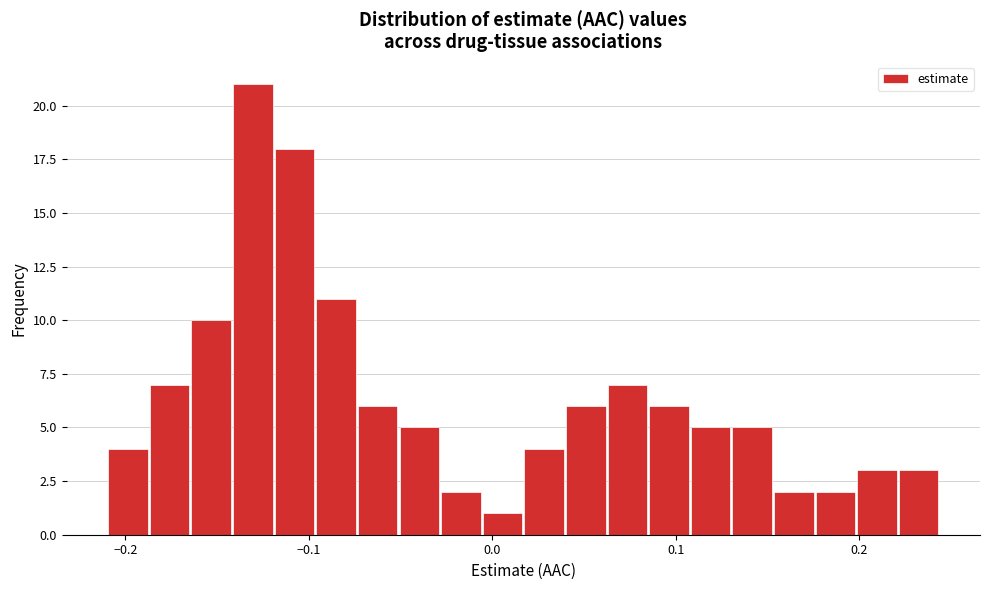

Around what value on the x-axis is the tallest bar? Give the approximate position of its centre, as read against the axis.

-0.13